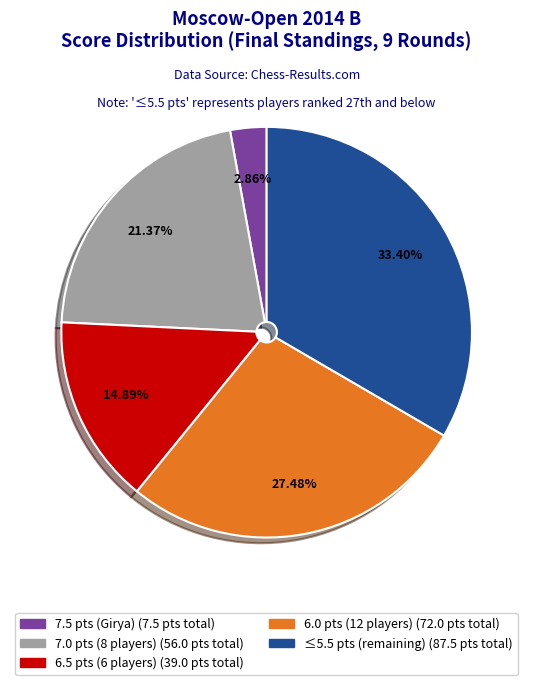

Does any single category account for the majority?

No